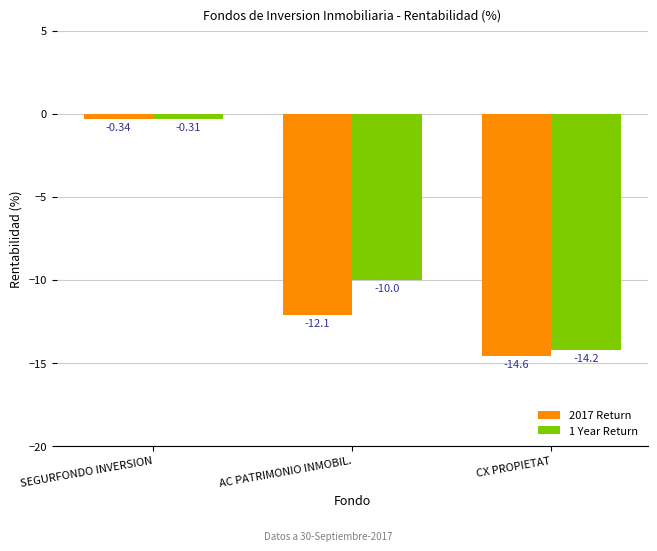

At which category is the sum across all series the highest?

SEGURFONDO INVERSION